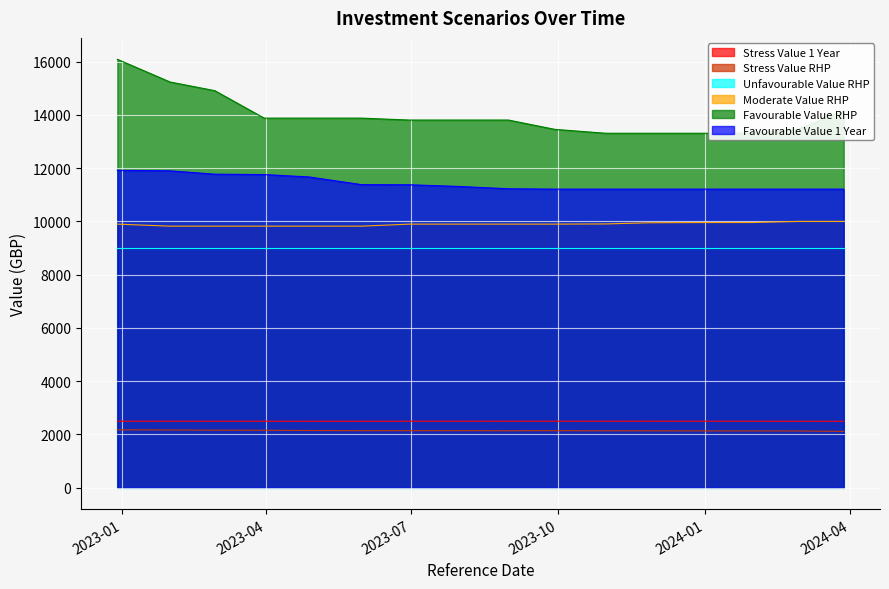

True or false: Favourable Value RHP and Favourable Value 1 Year intersect in this chart.

False